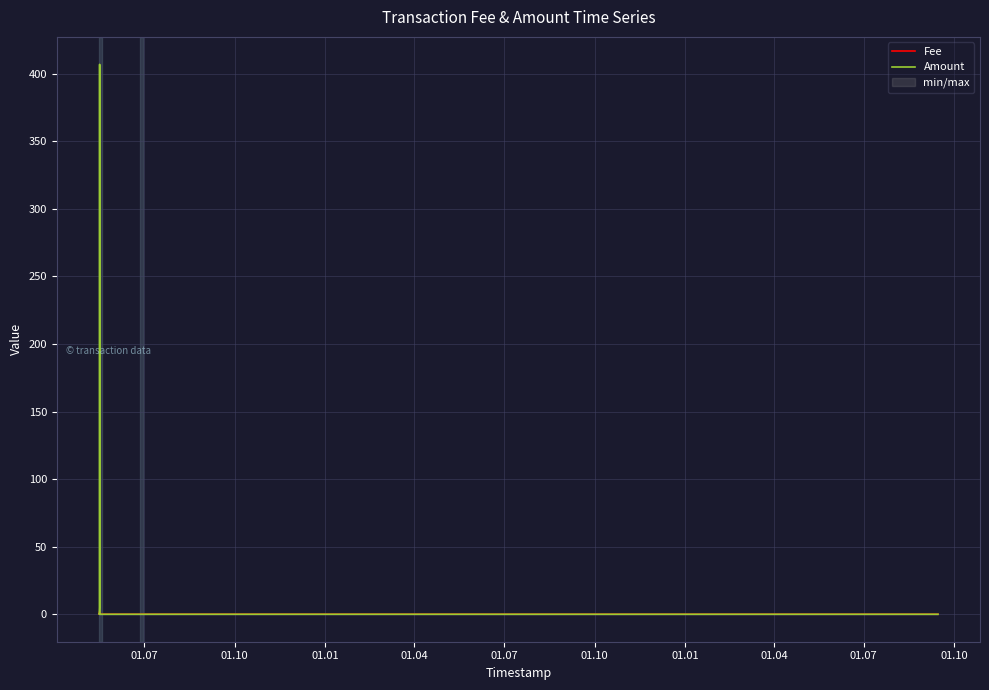

List the labels in order of Amount value, smallest first.

01.10, 01.07, 01.10, 01.01, 01.04, 01.07, 01.07, 01.01, 01.04